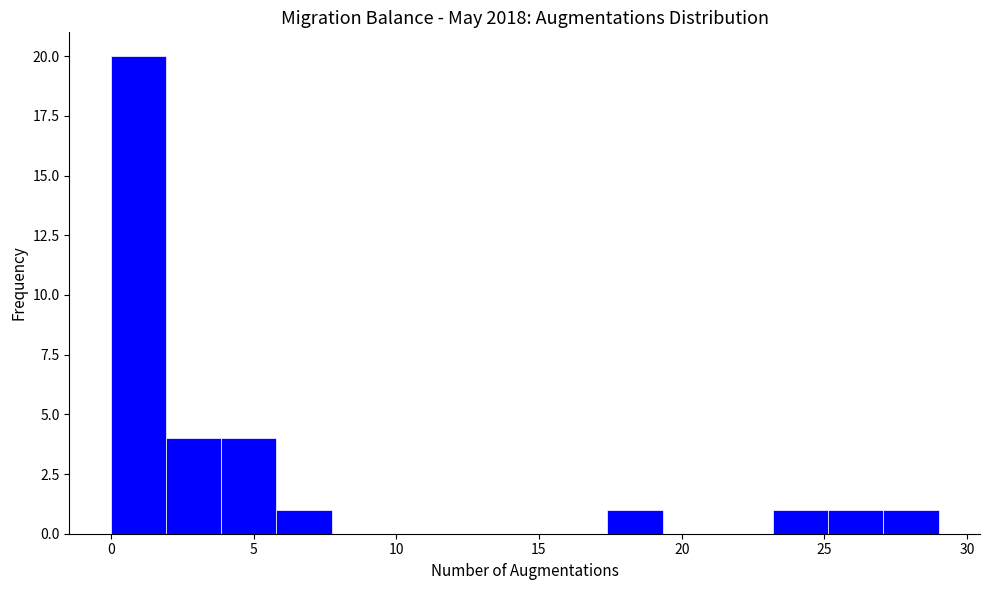

Around what value on the x-axis is the tallest bar? Give the approximate position of its centre, as read against the axis.

1.0